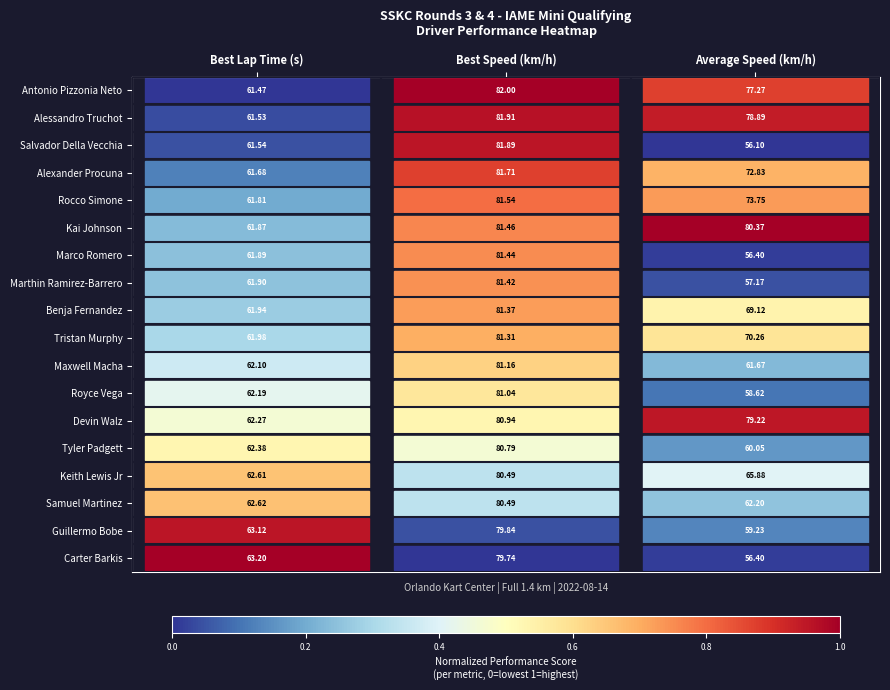

At which label does Alexander Procuna first exceed 72?

Best Speed (km/h)